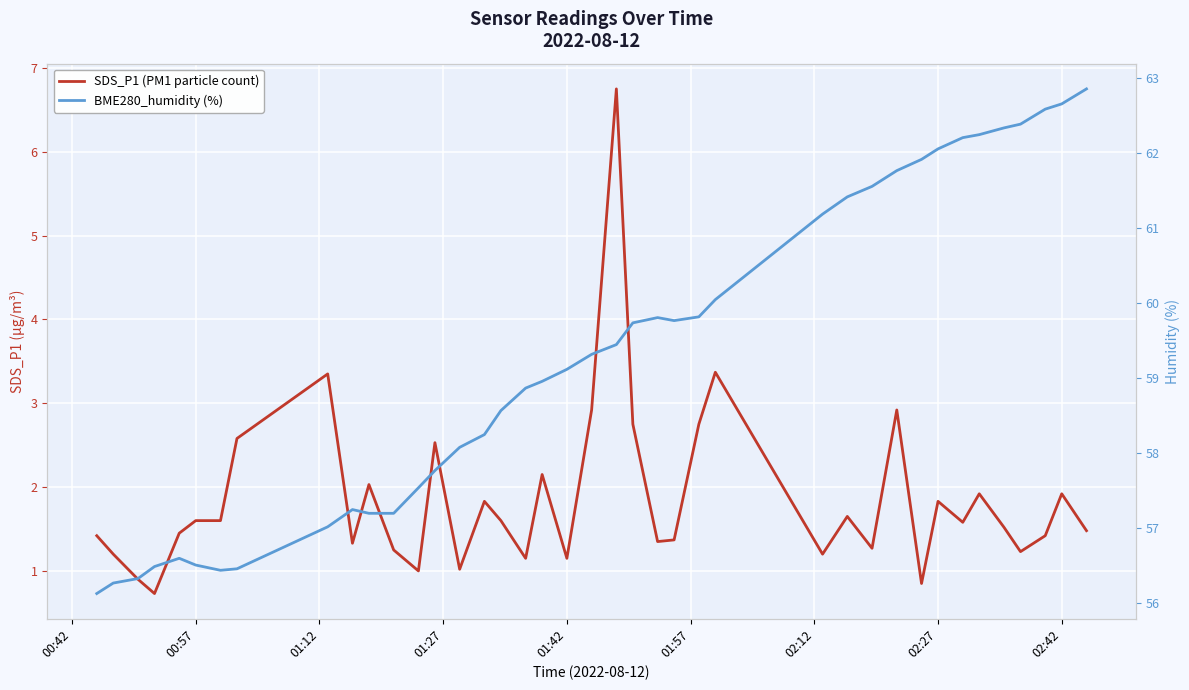

What is the value of the BME280_humidity (%) point at the 3rd from the left?

56.3